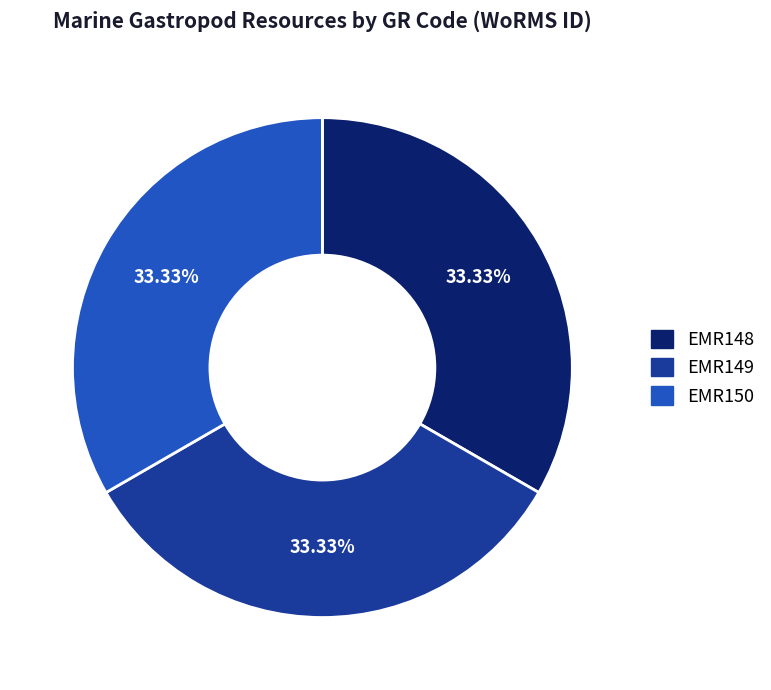

Approximately how many times larger is the value at EMR150 compared to EMR148?

1.0